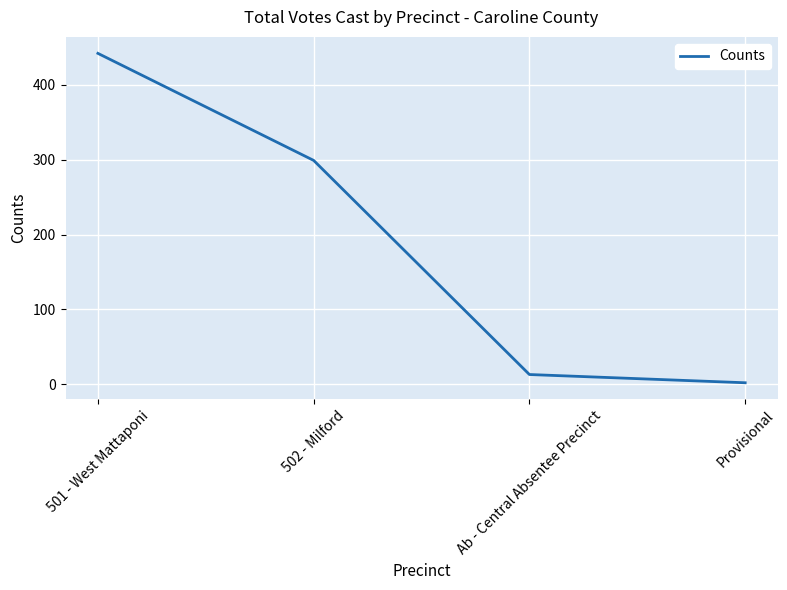

Is it true that the value at Provisional is 2?

True